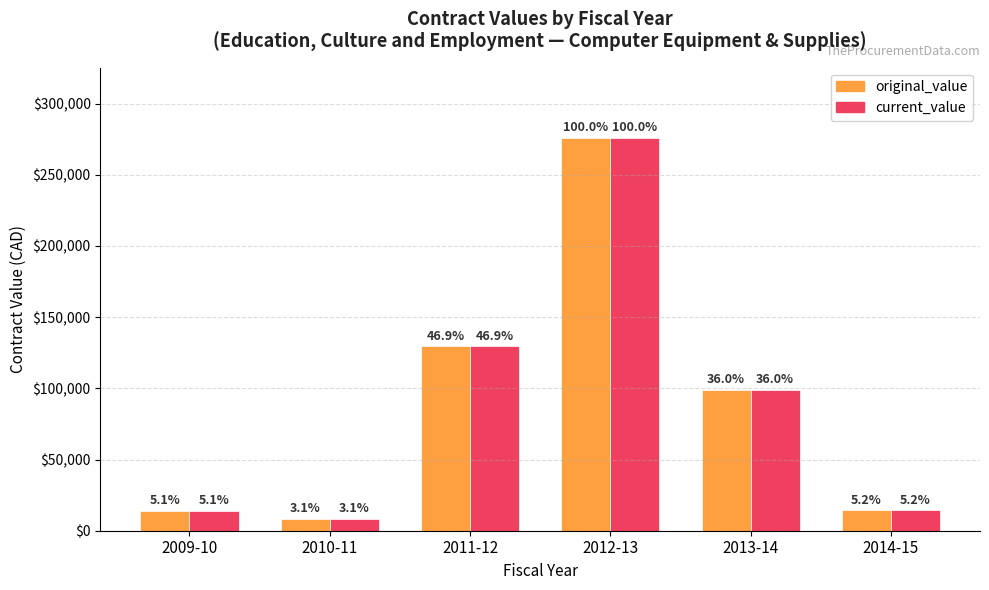

What is the smallest value displayed?

8551.6